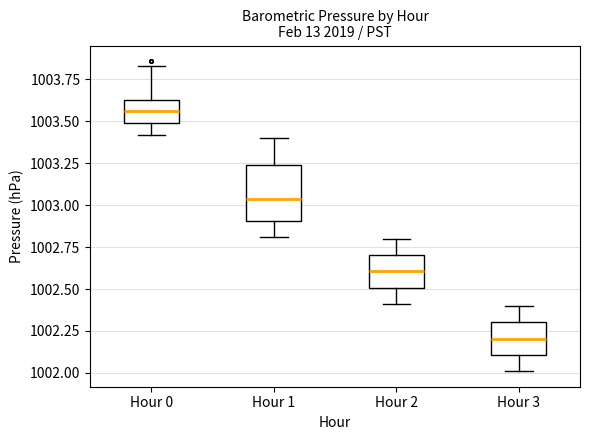

Reading left to right, transcribe this box plot: for each box, give where its median line is, the range the box spans, and where its two whiskers end, as read against the y-axis. The values are not printed on the chart, so give them approximately, as read against the axis.

Hour 0: median 1003.55, box 1003.50 to 1003.65, whiskers 1003.40 to 1003.85
Hour 1: median 1003.05, box 1002.90 to 1003.25, whiskers 1002.80 to 1003.40
Hour 2: median 1002.60, box 1002.50 to 1002.70, whiskers 1002.40 to 1002.80
Hour 3: median 1002.20, box 1002.10 to 1002.30, whiskers 1002.00 to 1002.40